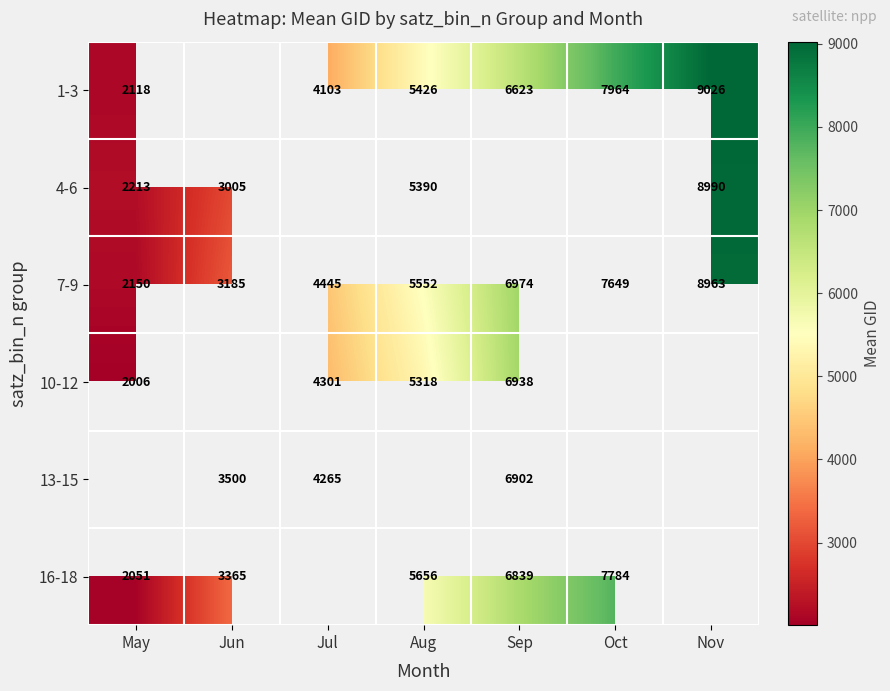

At which category does the chart reach its peak across all series?

Nov